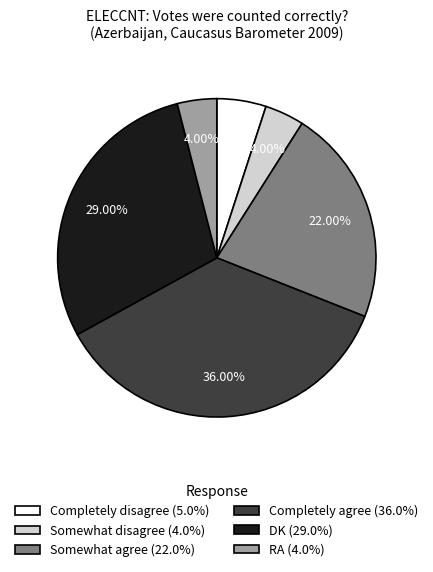

Do Somewhat disagree and Completely disagree together represent more than half of the pie?

No